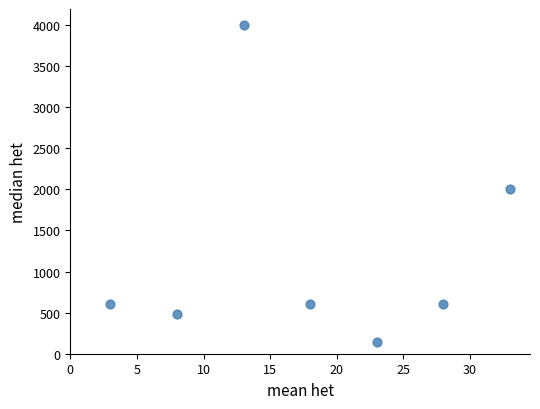

What is the range of X values (max minus min)?

30